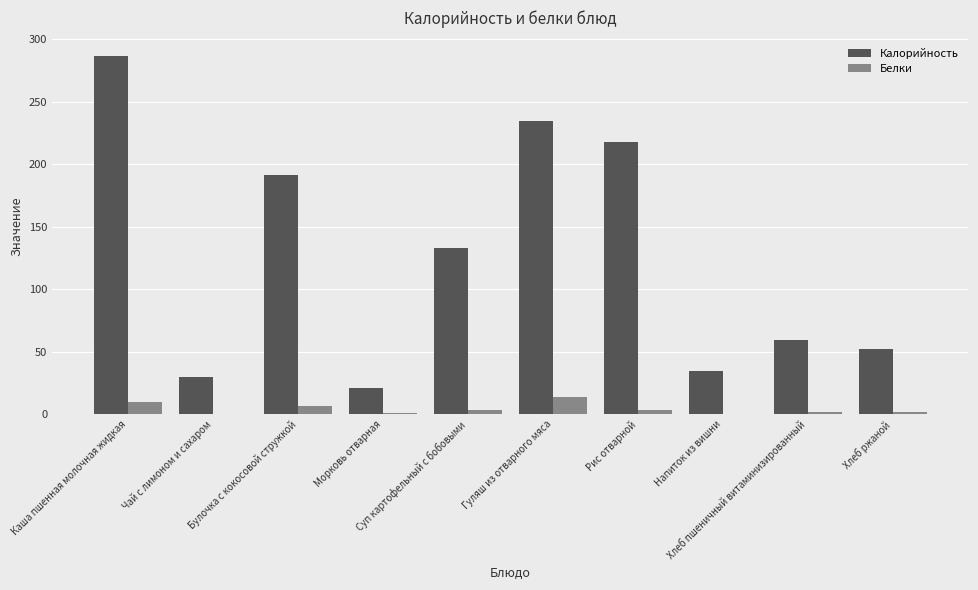

Does the chart contain stacked bars?

No